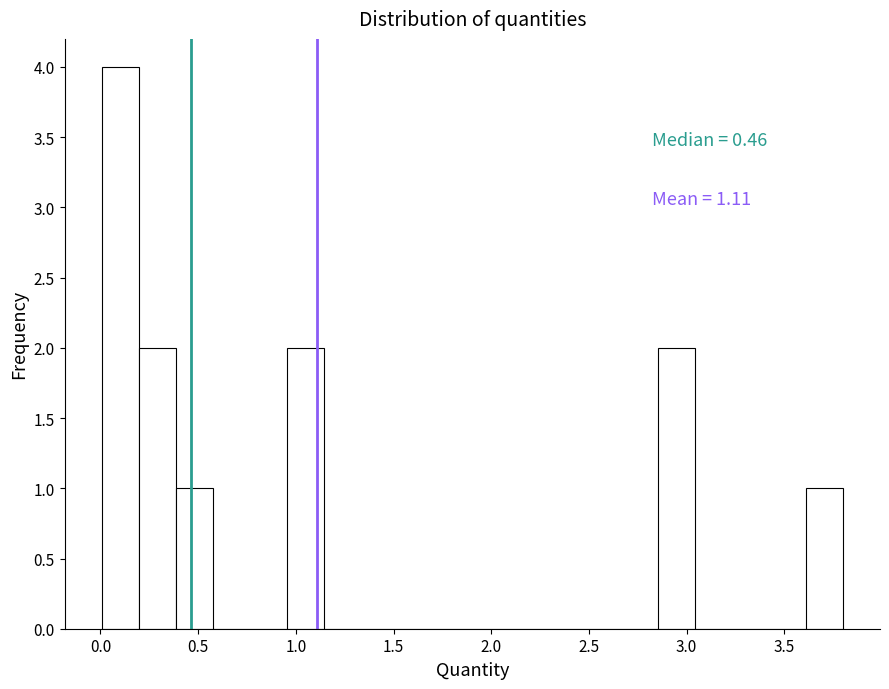

Around what value on the x-axis is the tallest bar? Give the approximate position of its centre, as read against the axis.

0.10